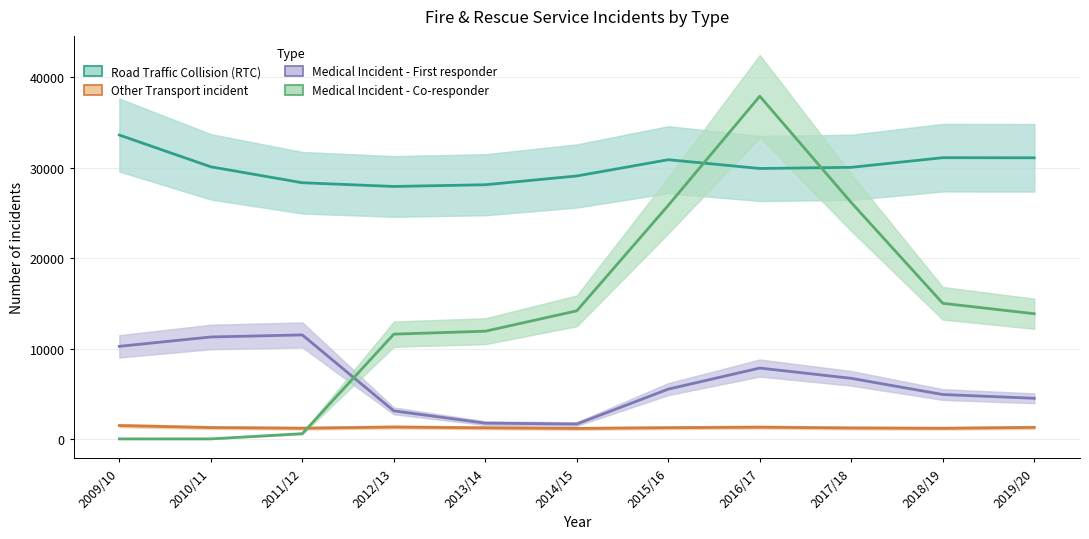

Which label corresponds to the largest value in the chart?

2016/17